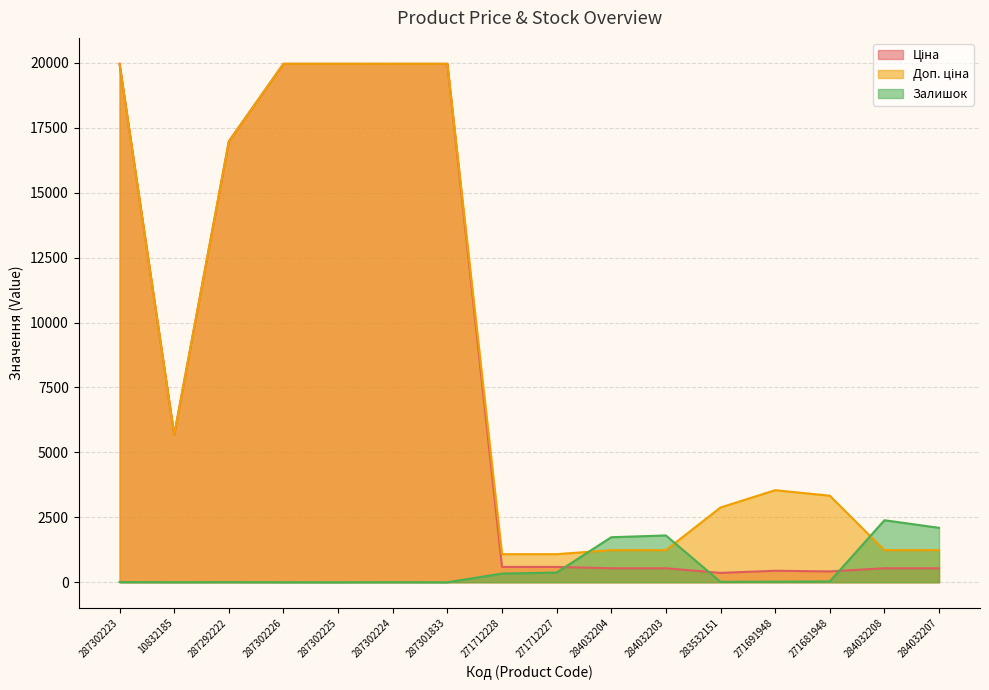

What is the maximum value shown in the chart?

19964.2